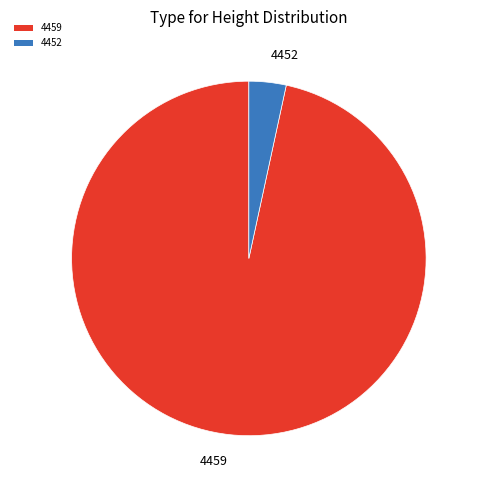

What is the ratio of the value at 4459 to the value at 4452?

28.5